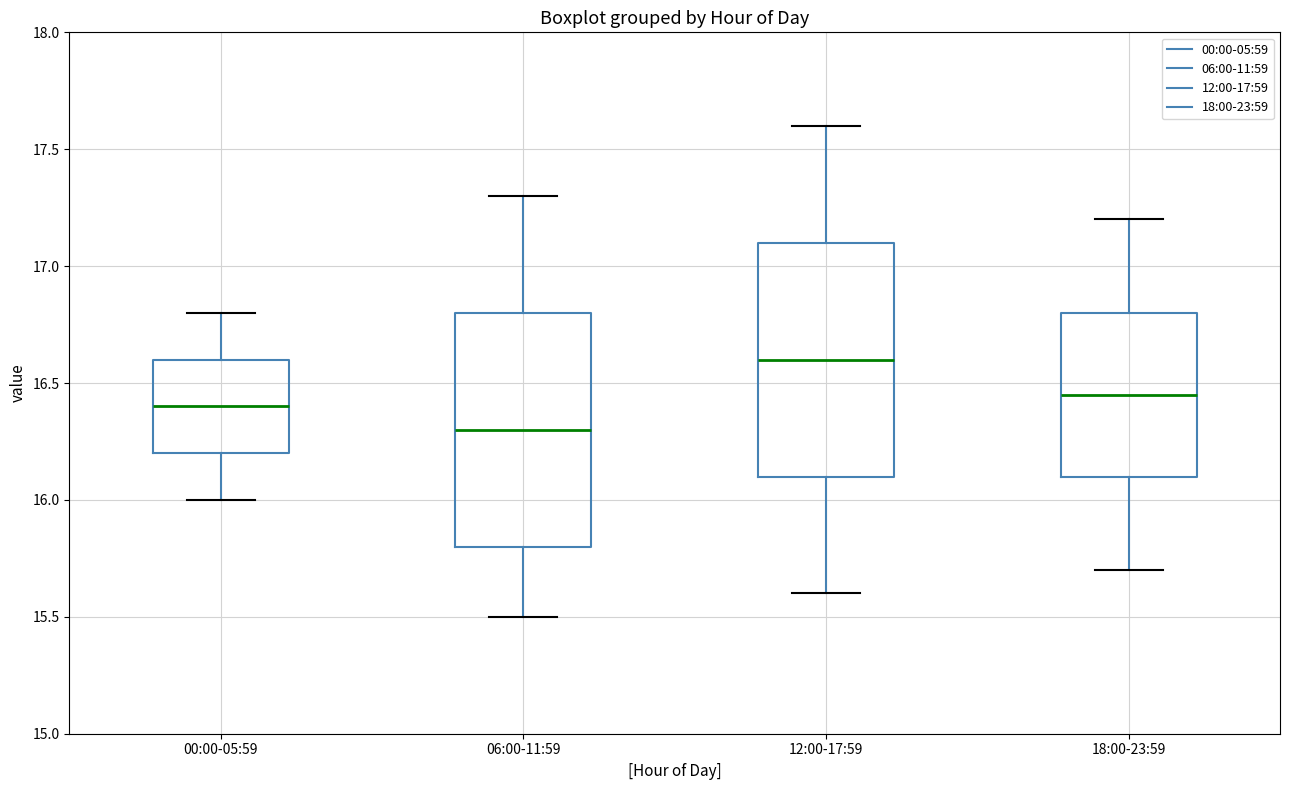

Reading left to right, read every box against the y-axis: the position of its median line, the range the box covers, and the ends of its whiskers. The values are not printed on the chart, so give them approximately, as read against the axis.

00:00-05:59: median 16.40, box 16.20 to 16.60, whiskers 16.00 to 16.80
06:00-11:59: median 16.30, box 15.80 to 16.80, whiskers 15.50 to 17.30
12:00-17:59: median 16.60, box 16.10 to 17.10, whiskers 15.60 to 17.60
18:00-23:59: median 16.45, box 16.10 to 16.80, whiskers 15.70 to 17.20